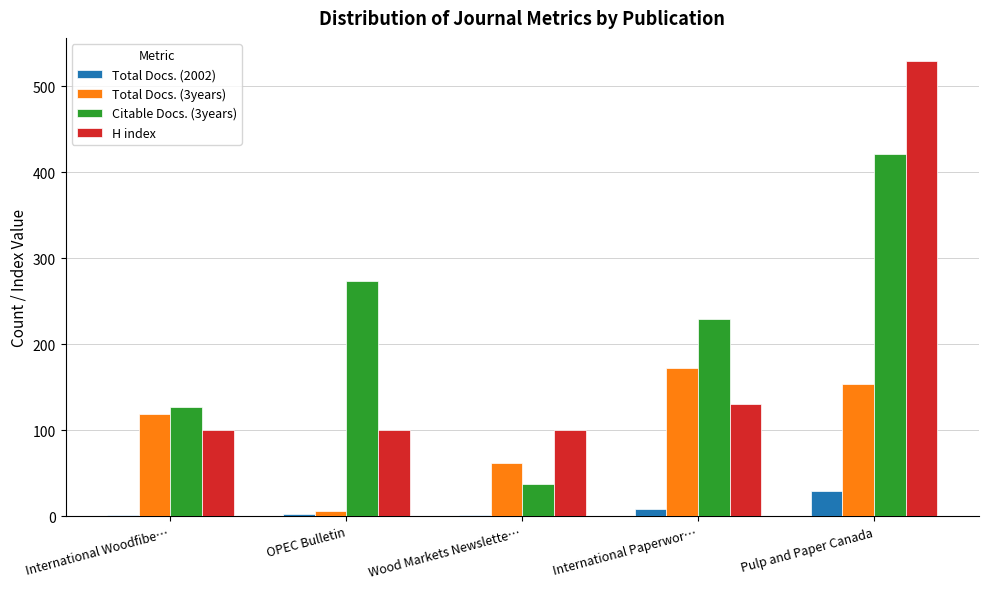

Which series has the largest range (max minus min)?

H index